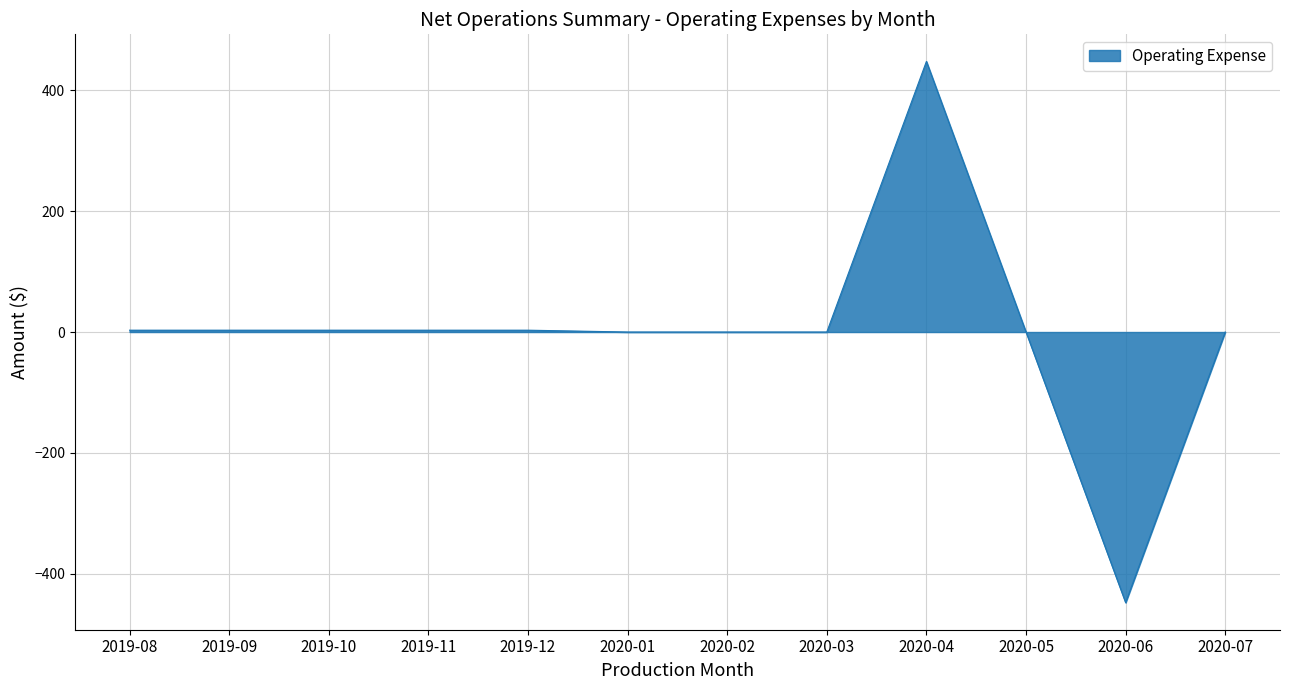

What is the change in value from 2020-05 to 2020-06?

-448.0